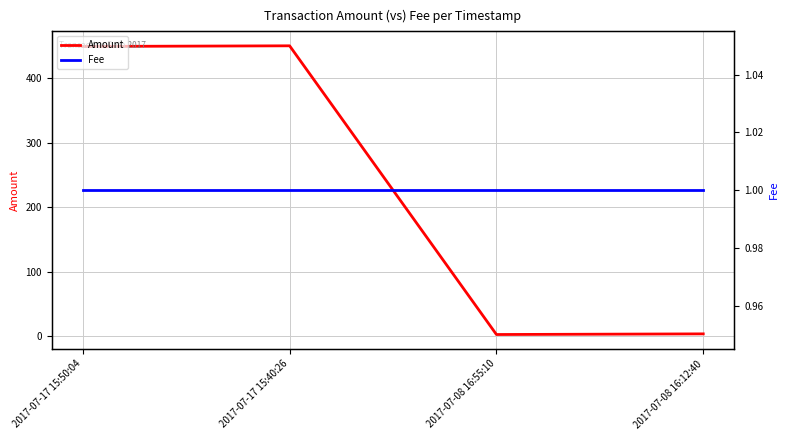

What is the smallest value displayed?

1